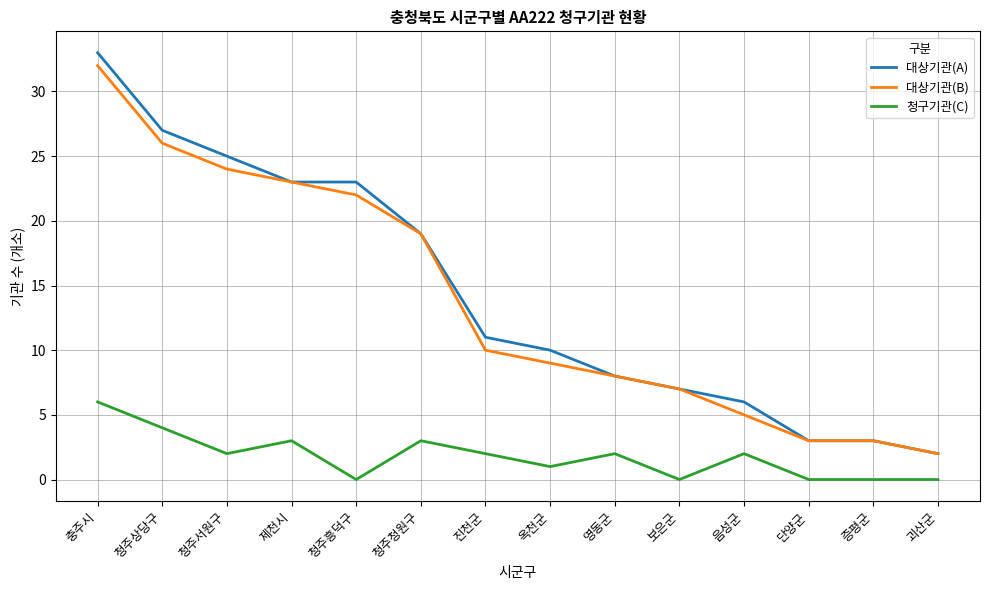

What is the difference between the second highest and minimum values in the 대상기관(B) series?

24